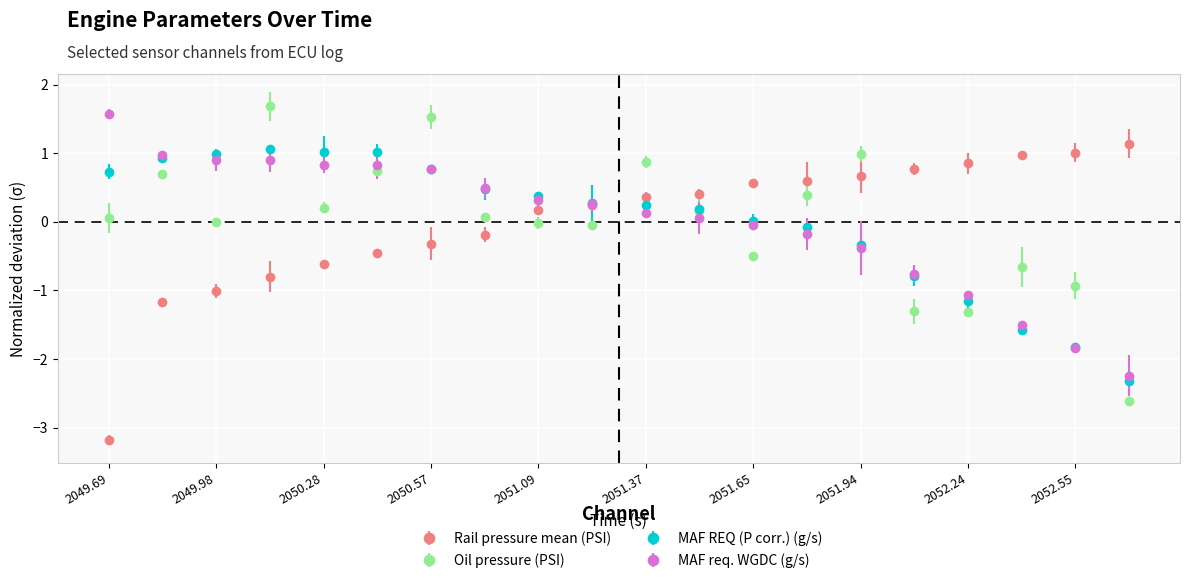

True or false: Rail pressure mean (PSI) and Oil pressure (PSI) cross at least once.

True